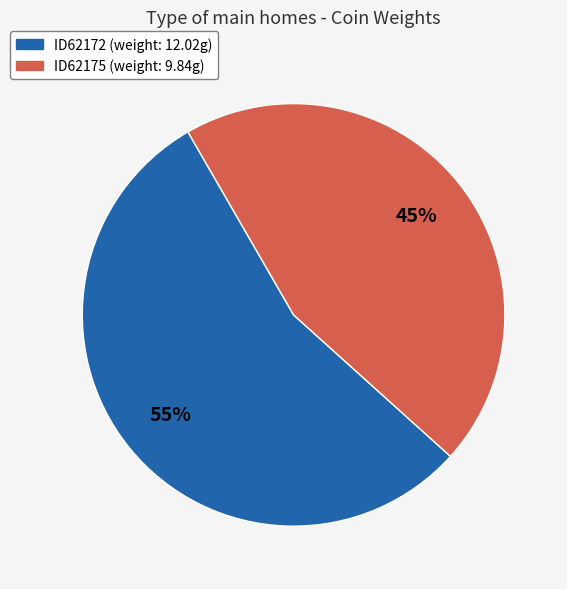

Which slice is the smallest?

ID62175